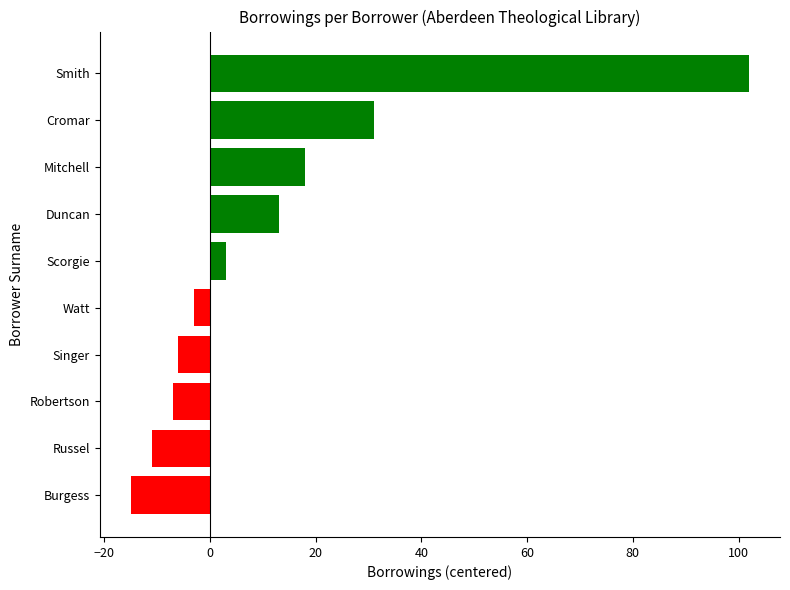

The value at Duncan is 18. True or false?

False